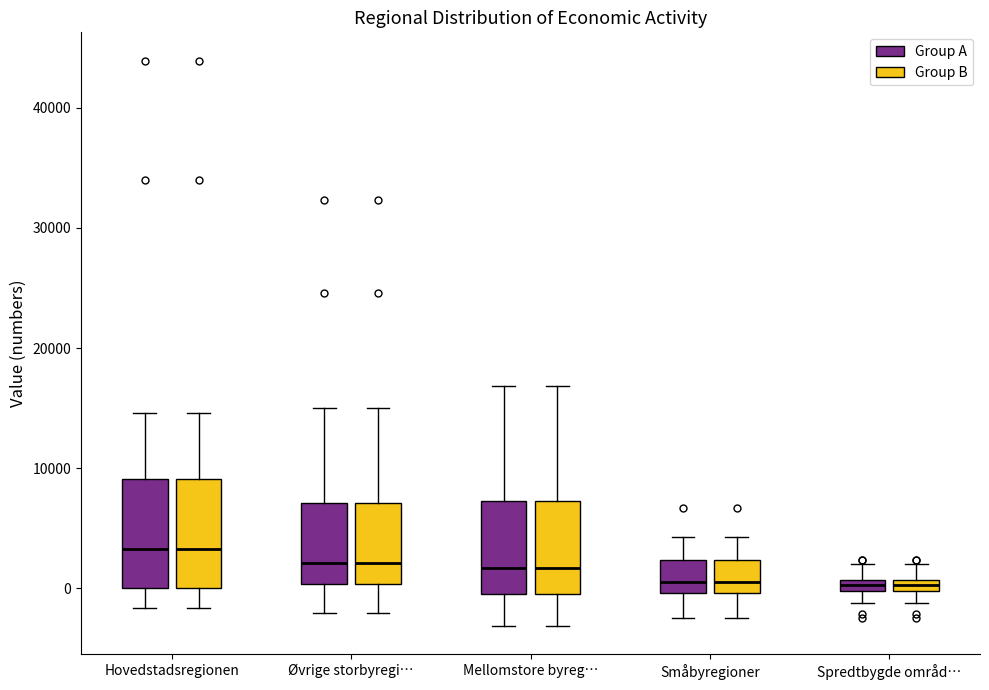

Where is the lower edge of the box for Småbyregioner (Group A) on the y-axis? The values are not printed on the chart, so give them approximately, as read against the axis.

0